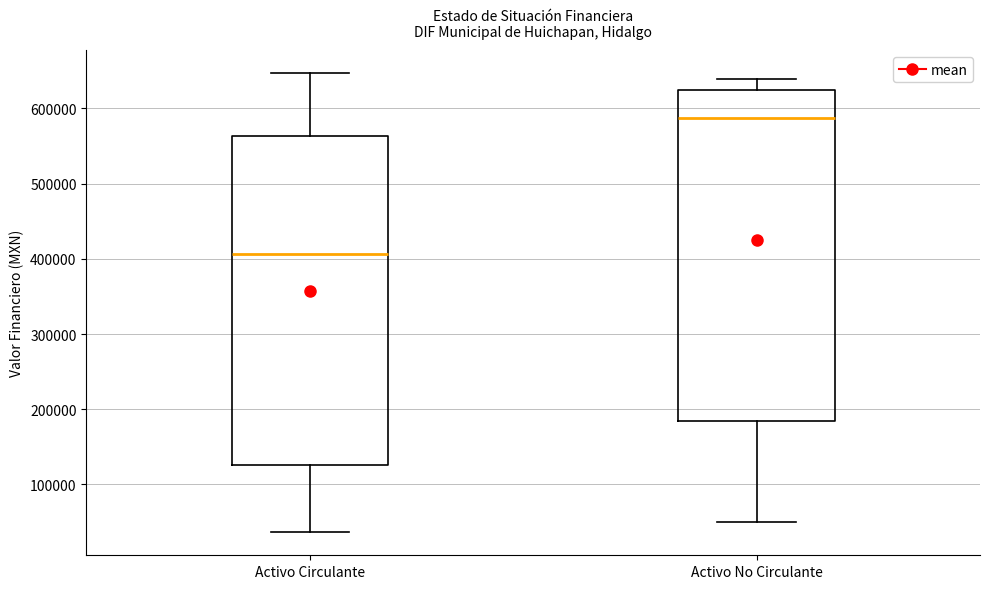

Reading left to right, read every box against the y-axis: the position of its median line, the range the box covers, and the ends of its whiskers. The values are not printed on the chart, so give them approximately, as read against the axis.

Activo Circulante: median 410000, box 130000 to 560000, whiskers 40000 to 650000
Activo No Circulante: median 590000, box 180000 to 620000, whiskers 50000 to 640000